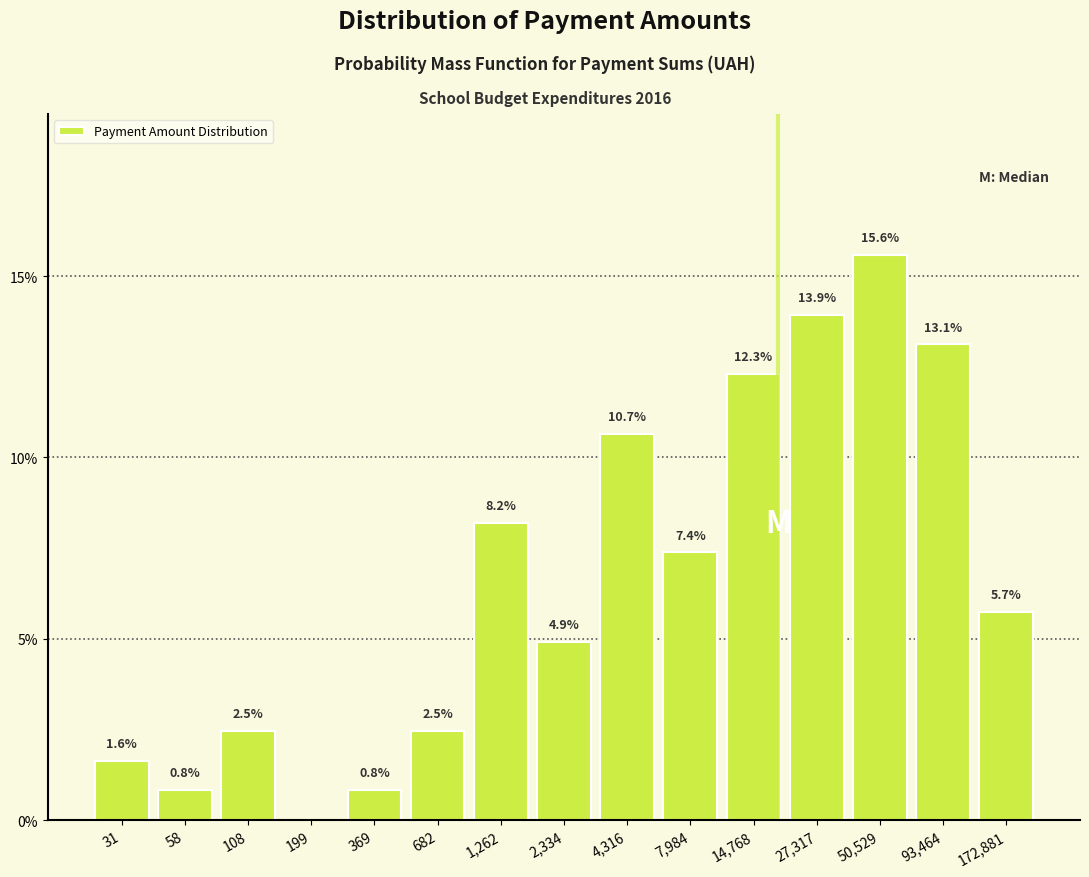

What is the change in value from 682 to 14,768?

+9.8